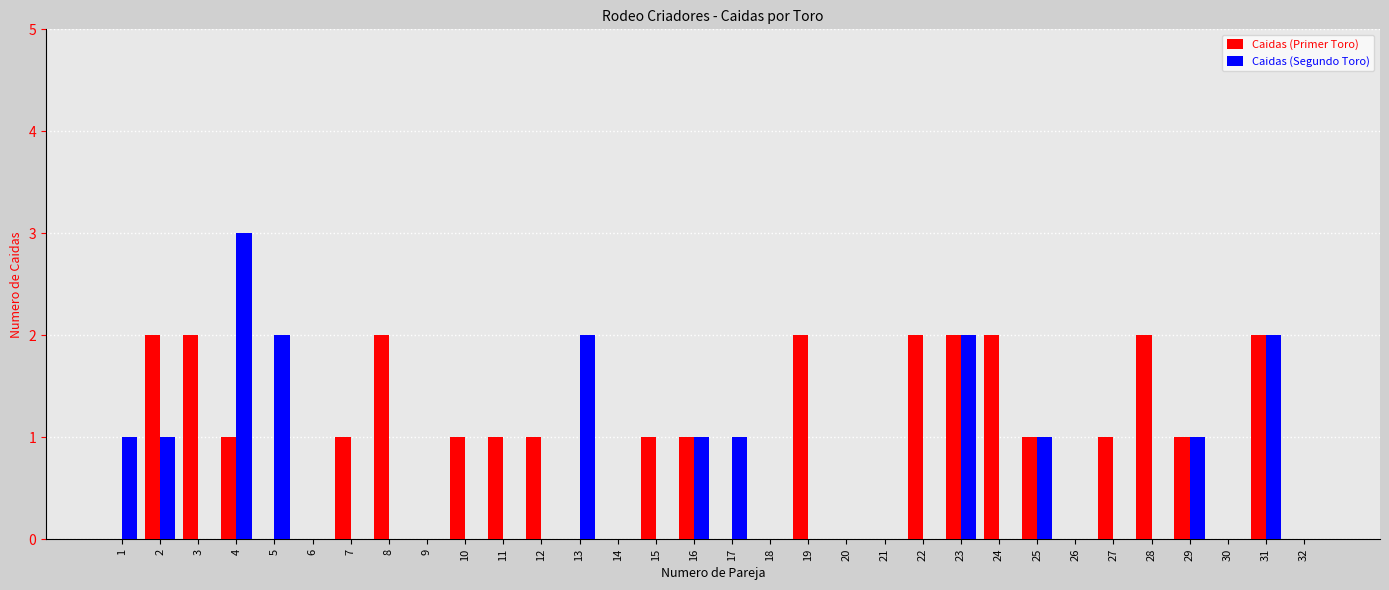

Is the value of Caidas (Segundo Toro) at 24 greater than the value of Caidas (Primer Toro) at 2?

No